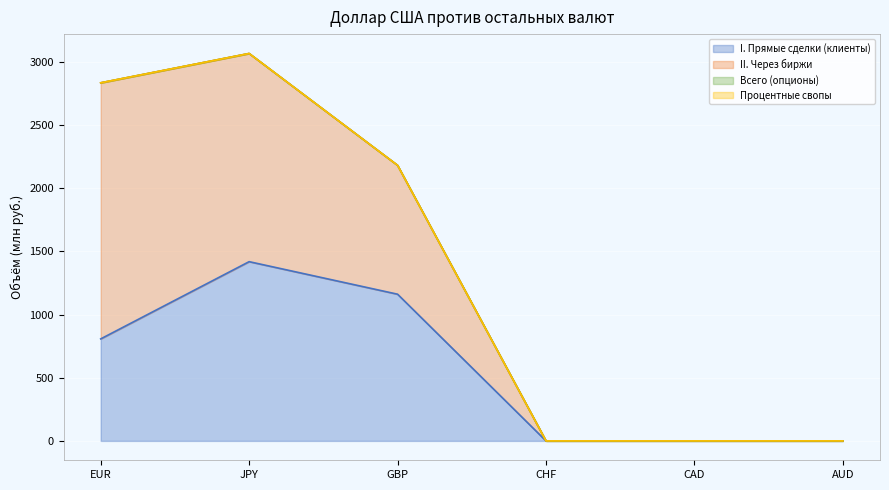

How many times do I. Прямые сделки (клиенты) and II. Через биржи cross each other?

1